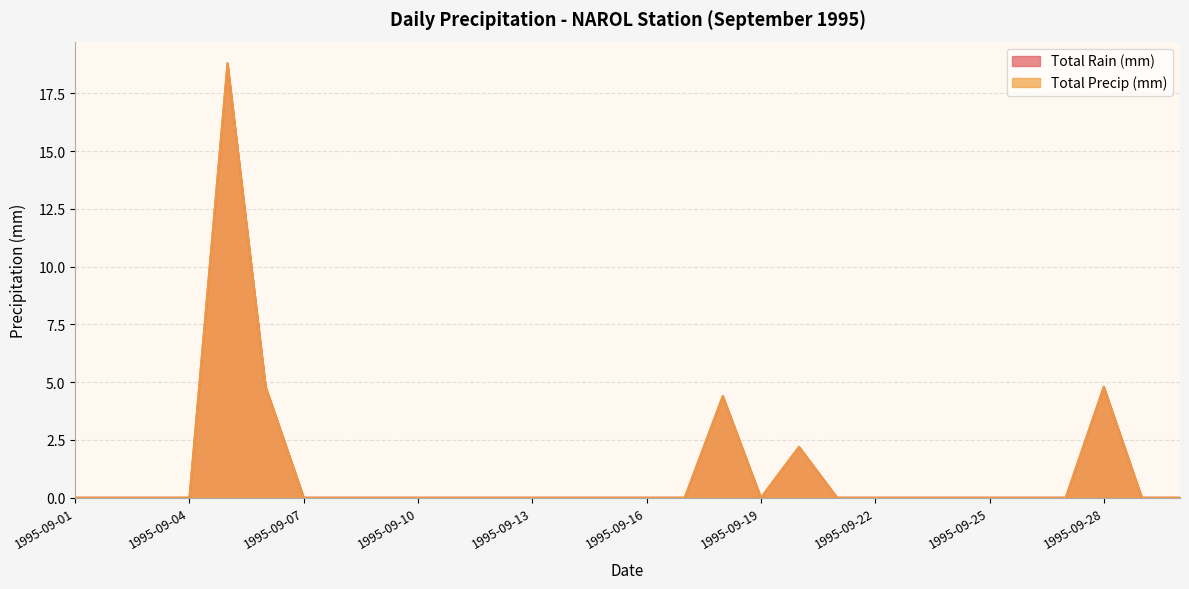

Does the chart display data point markers on the line(s)?

No